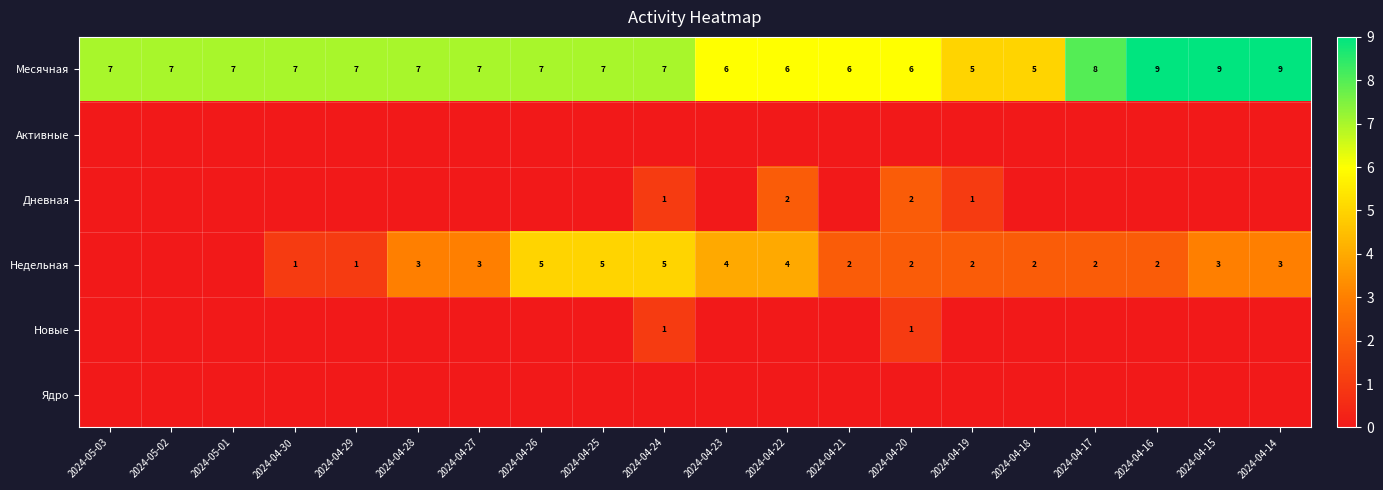

What is the average value of the Месячная series?

7